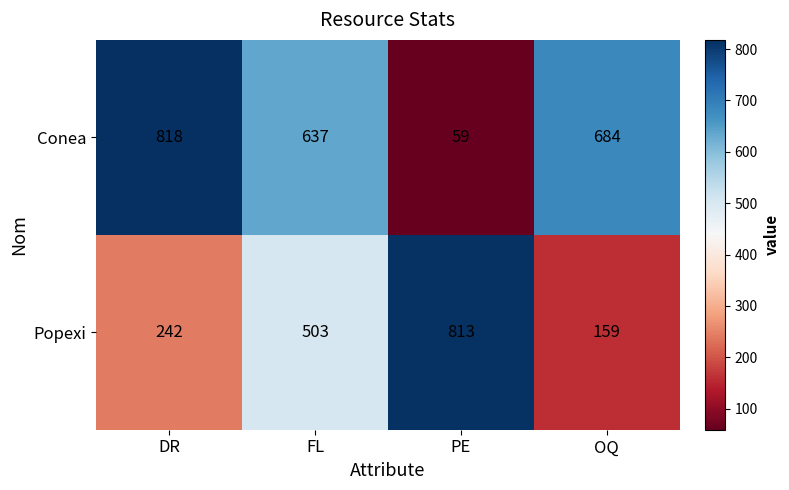

True or false: Conea has a value of 684 at OQ.

True